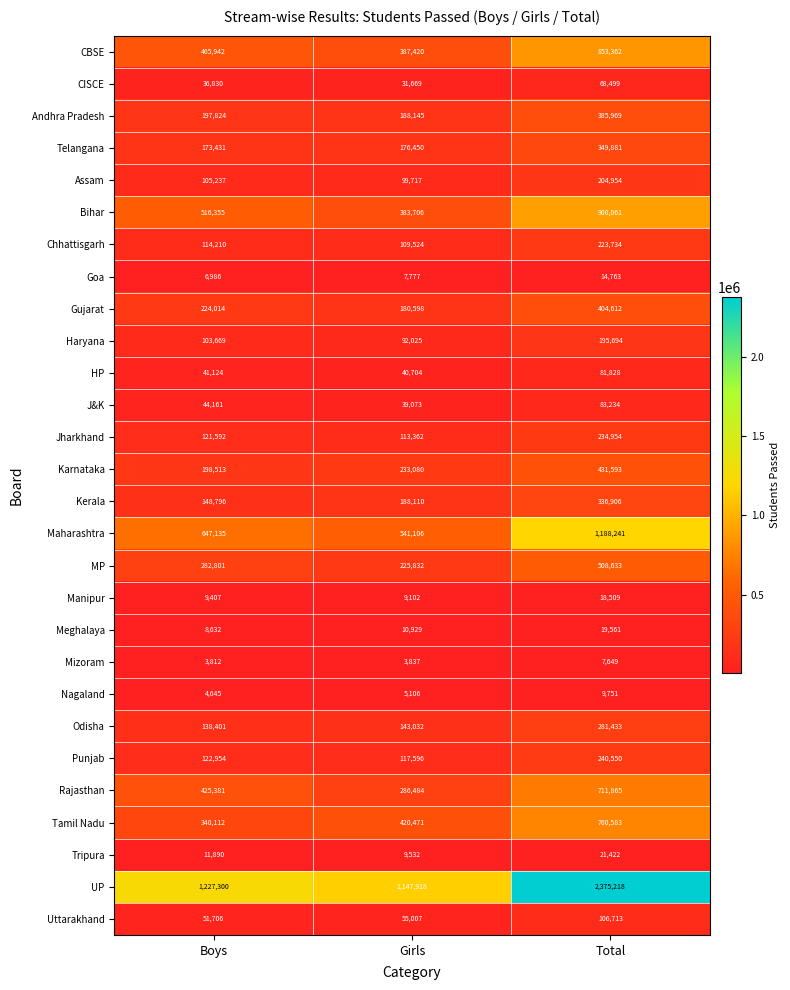

At how many categories does at least one series exceed 603937?

3